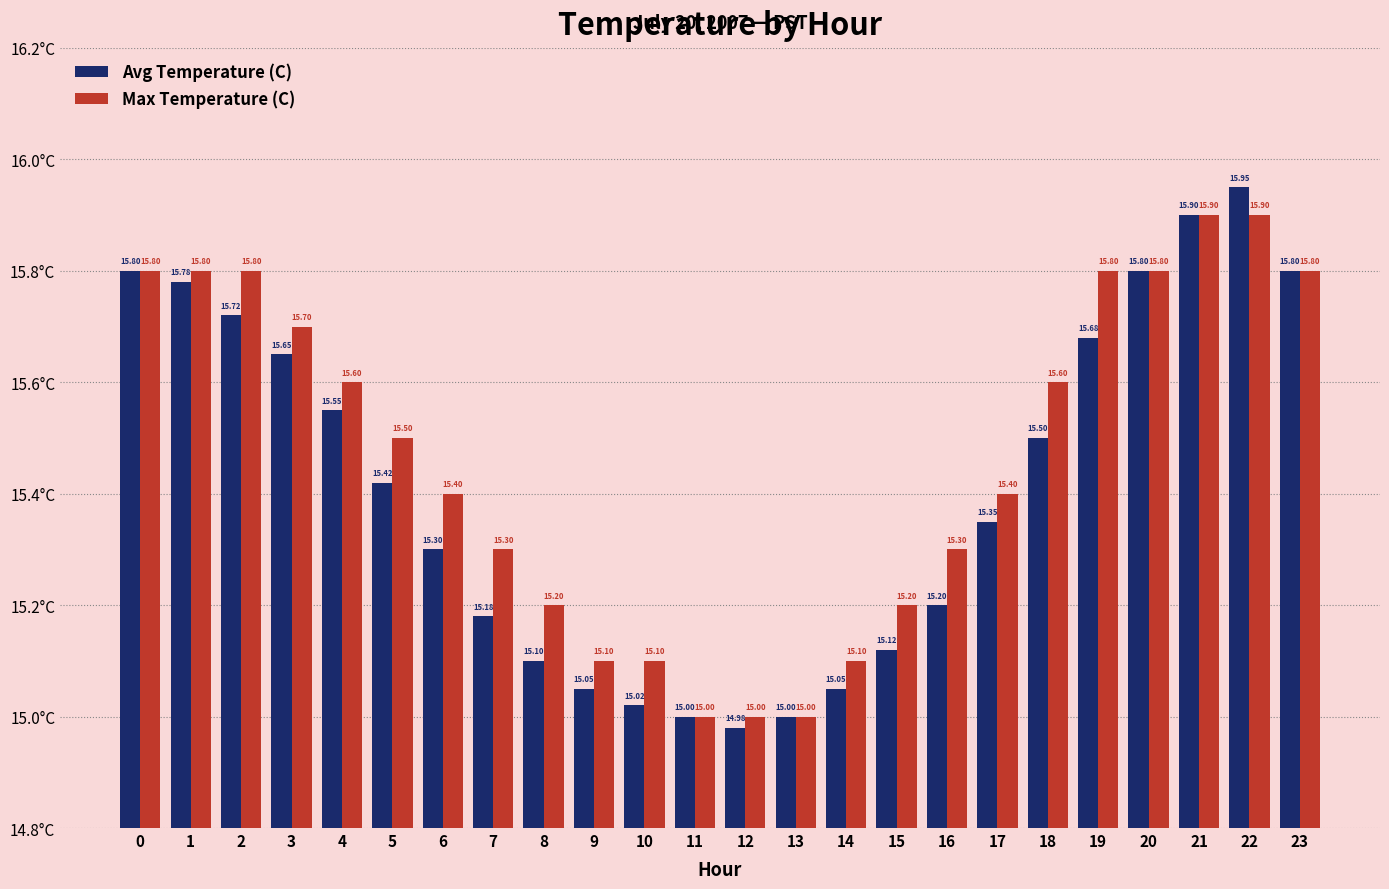

Rank the series by their maximum value, from highest to lowest.

Avg Temperature (C), Max Temperature (C)